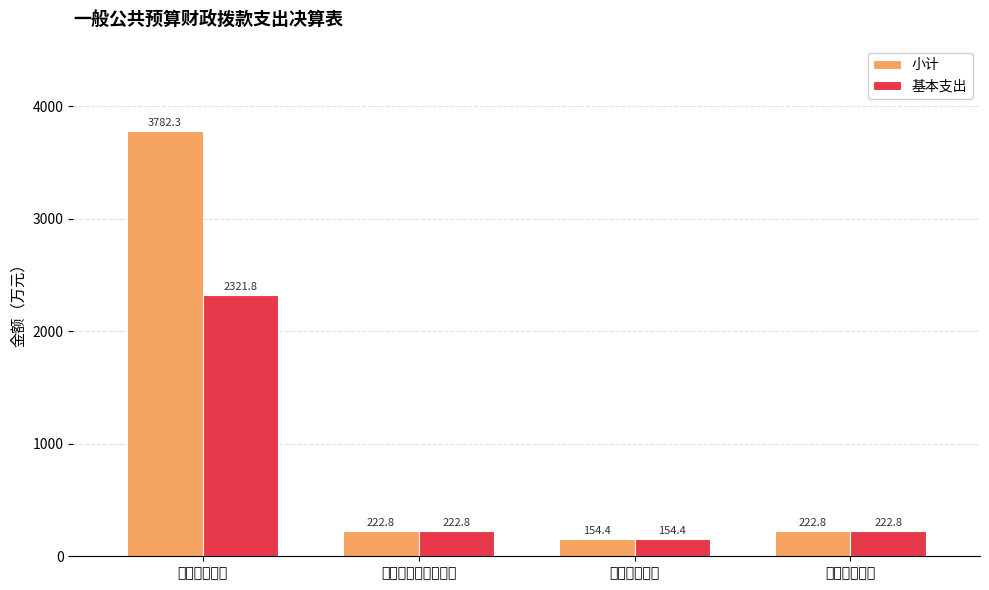

Does the chart contain any negative values?

No